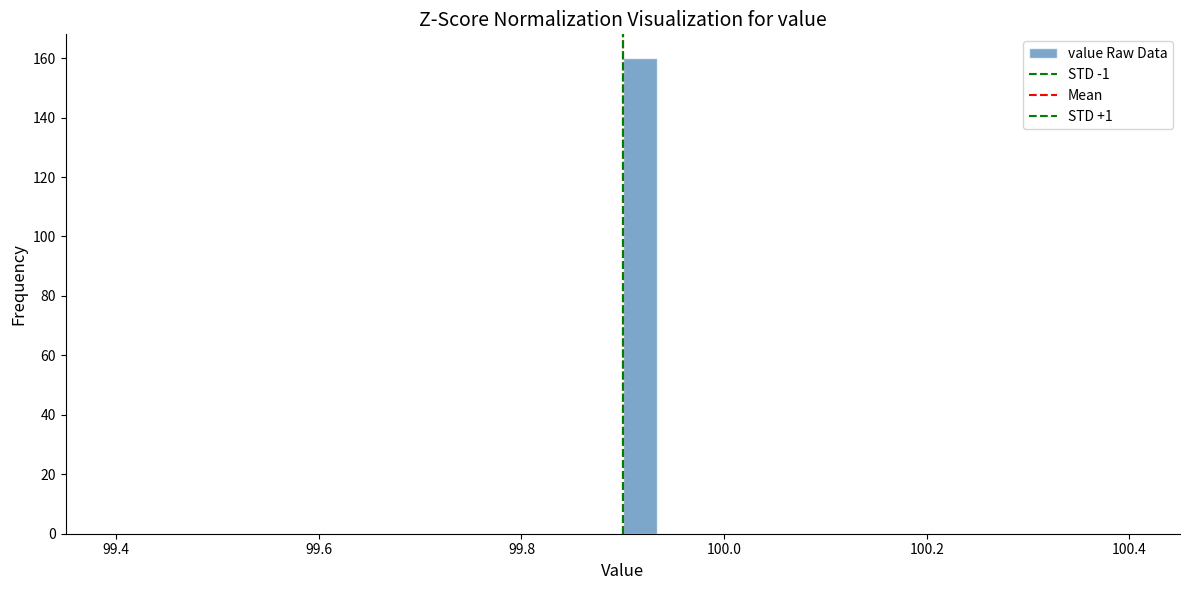

Around what value on the x-axis is the tallest bar? Give the approximate position of its centre, as read against the axis.

99.92